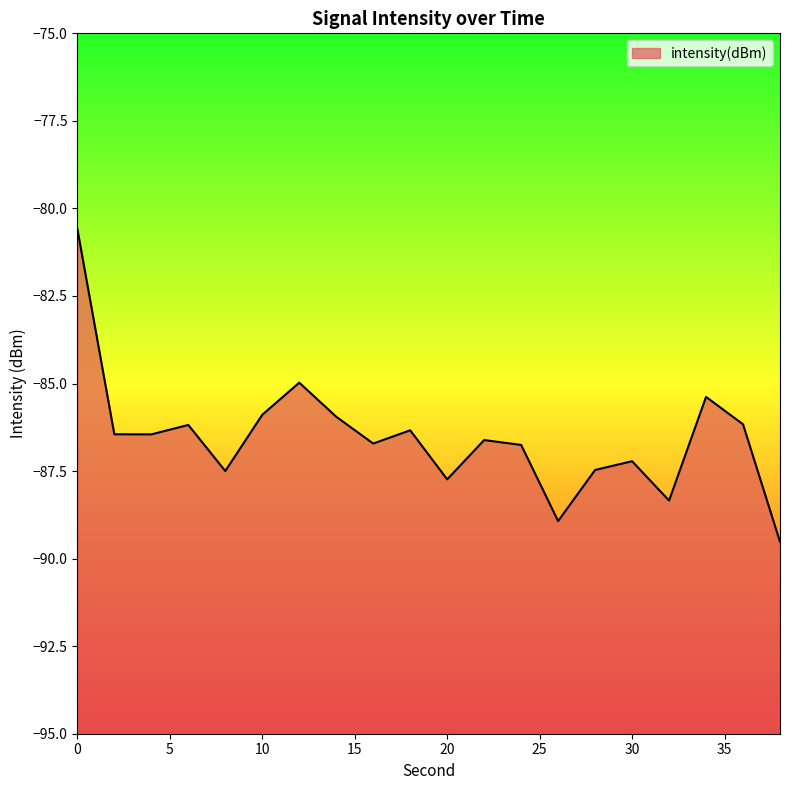

Is it true that the value at 24 is -155.3?

False